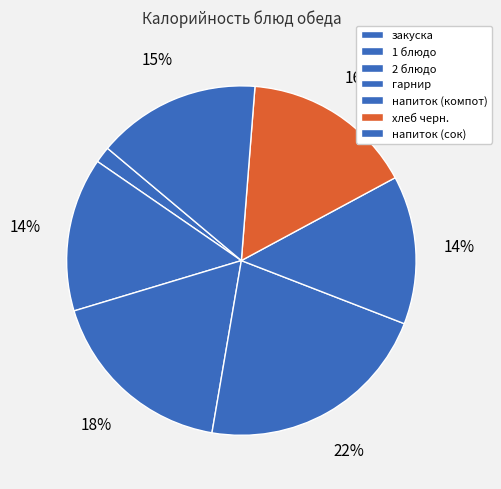

To the nearest percent, what is the difference between the largest and smallest slice percentages?

20%